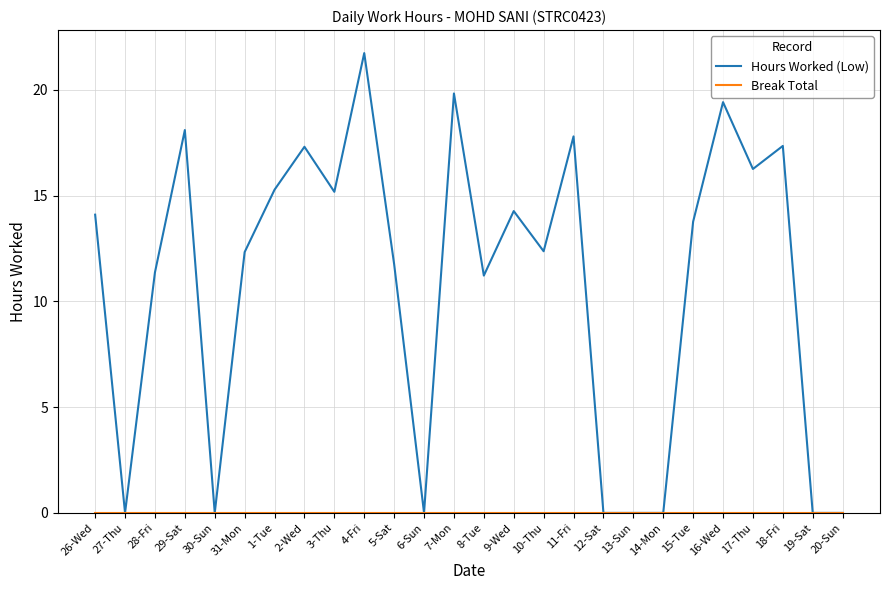

Which series has the widest spread of values?

Hours Worked (Low)